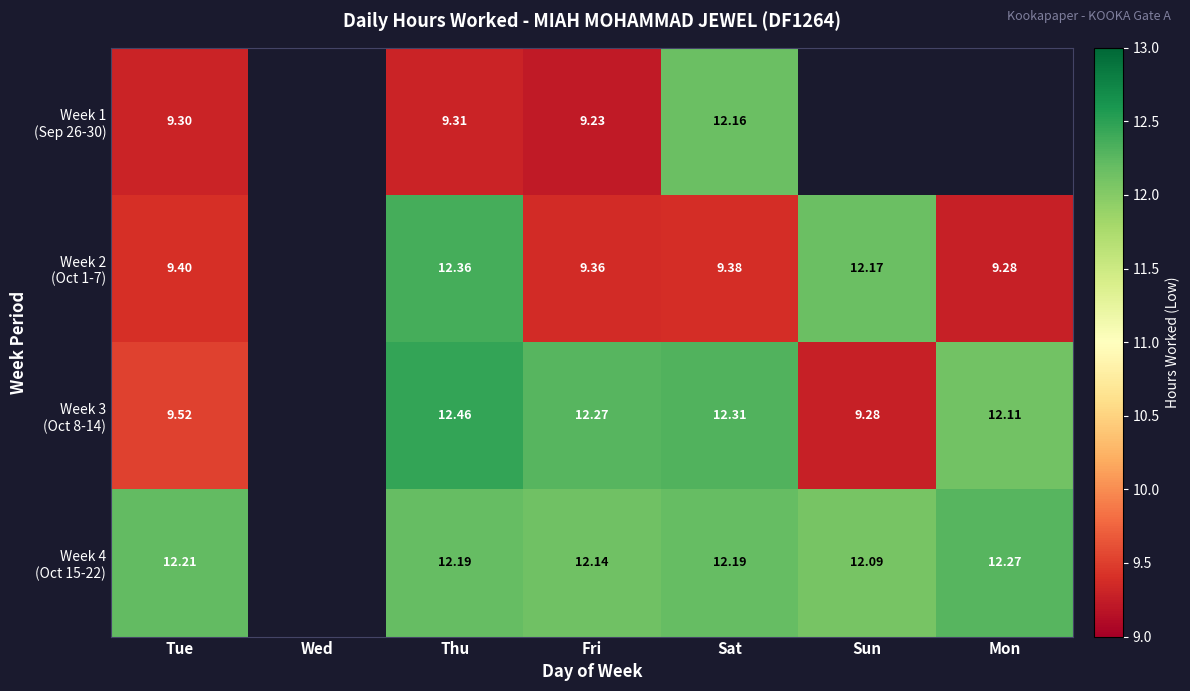

Which series has the largest range (max minus min)?

Week 3 (Oct 8-14)